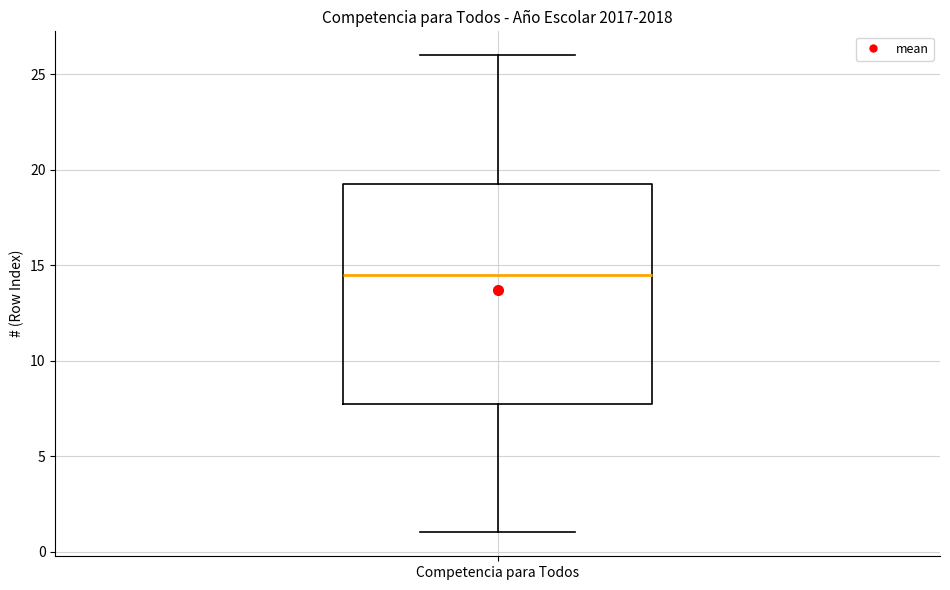

Transcribe this box plot: give where the median line is, the range the box spans, and where the two whiskers end, as read against the y-axis. The values are not printed on the chart, so give them approximately, as read against the axis.

median 14.5, box 8.0 to 19.5, whiskers 1.0 to 26.0